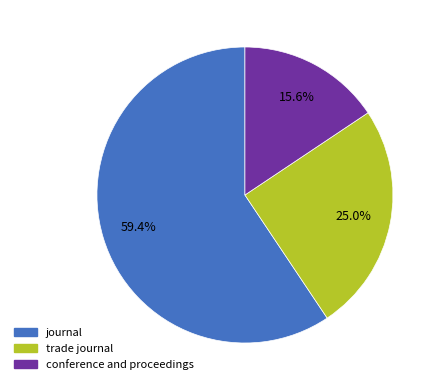

To the nearest percent, what is the average slice percentage?

33%